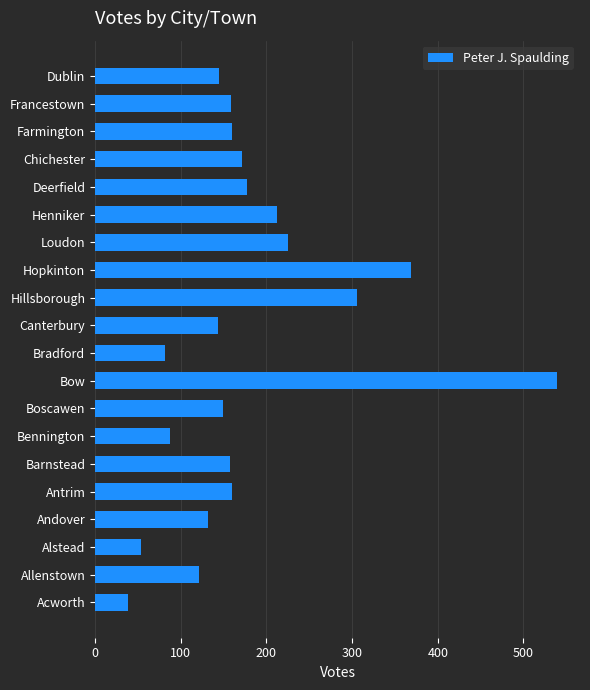

Count the number of data series in this chart.

1